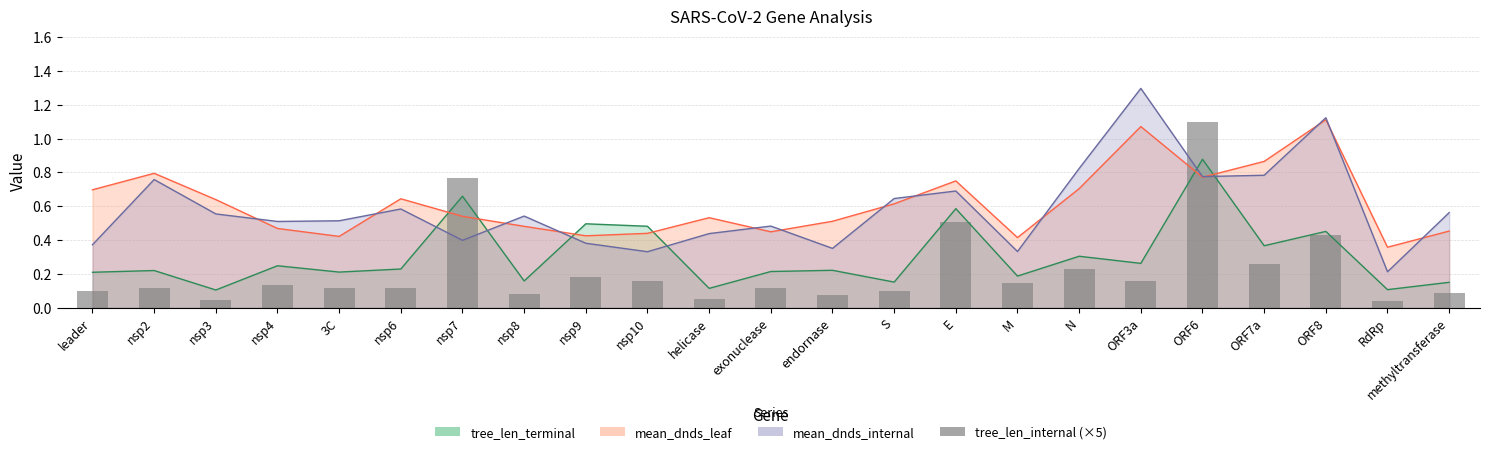

Is it true that the value at nsp6 is 0.0?

False